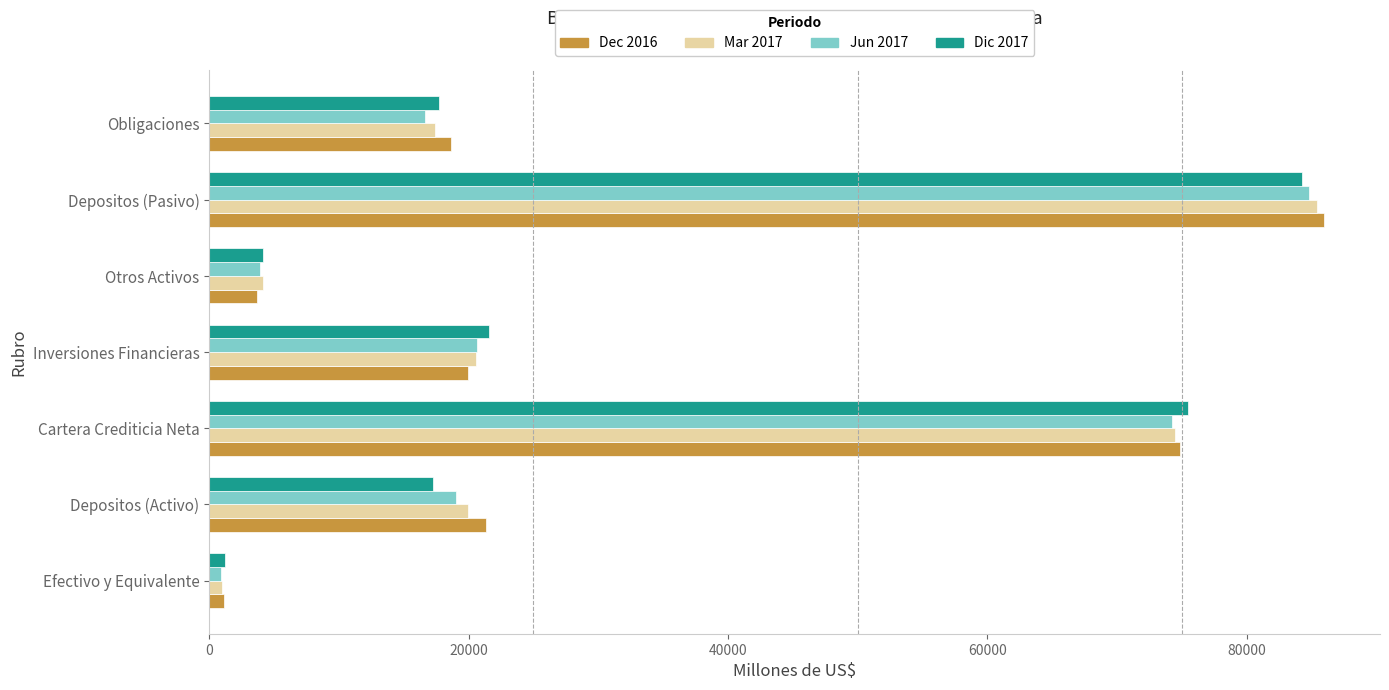

Which series changed the most between Cartera Crediticia Neta and Otros Activos?

Dic 2017